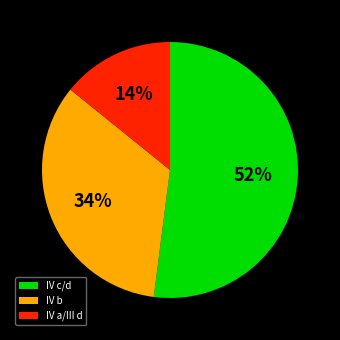

How many slices are in this pie chart?

3